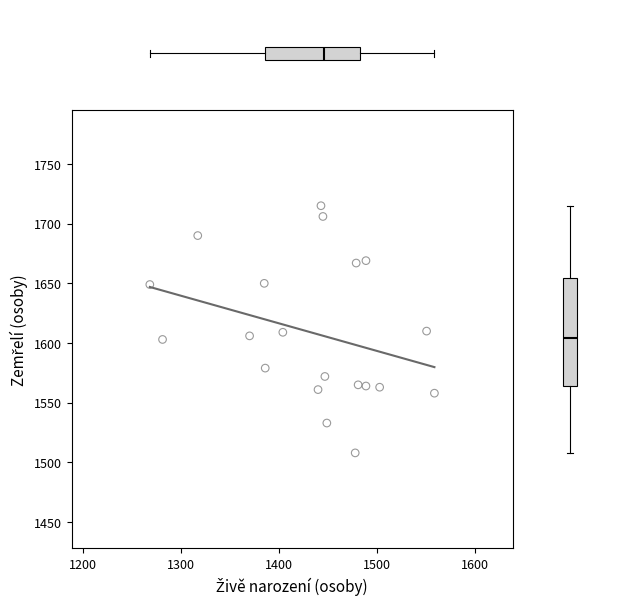

What is the range of Y values (max minus min)?

207